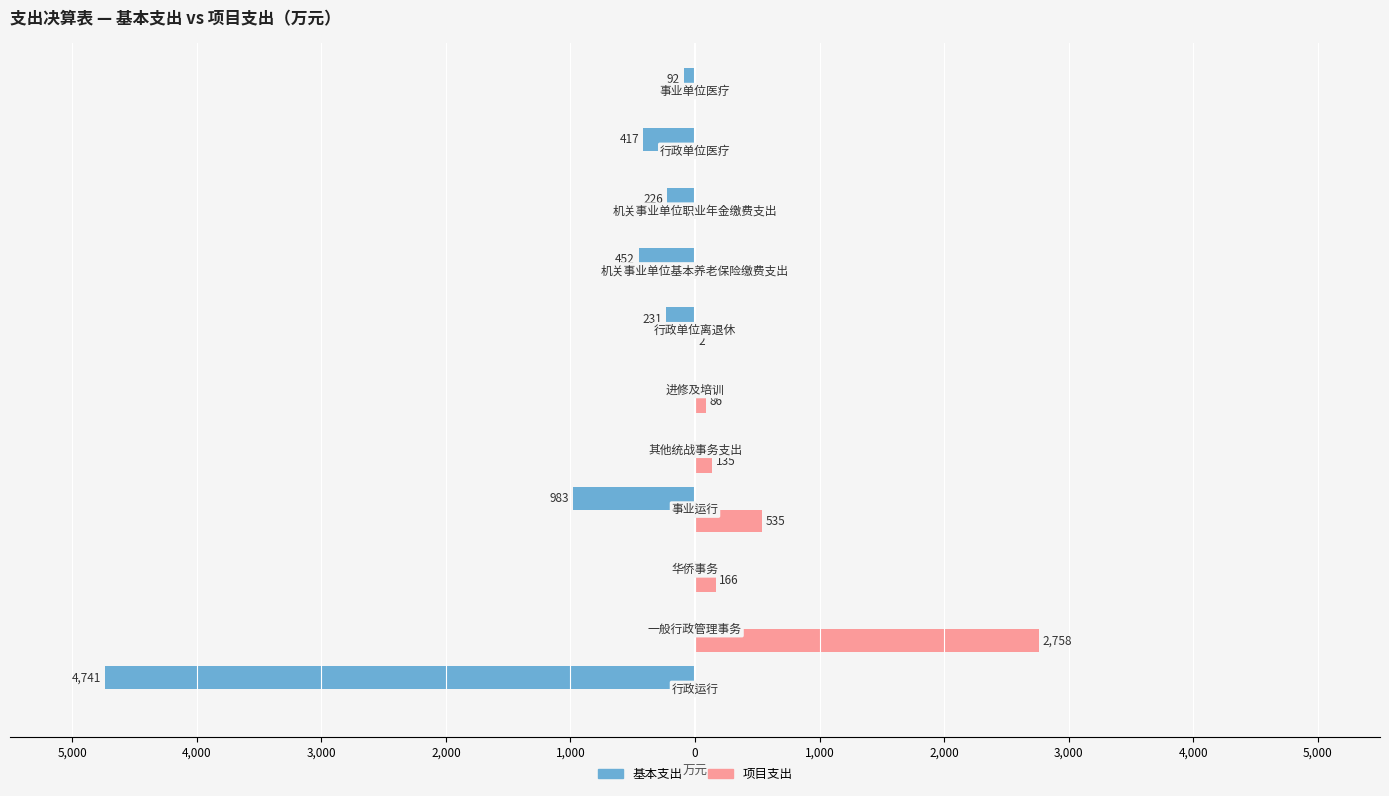

What is the sum of all 项目支出 values?

3682.4